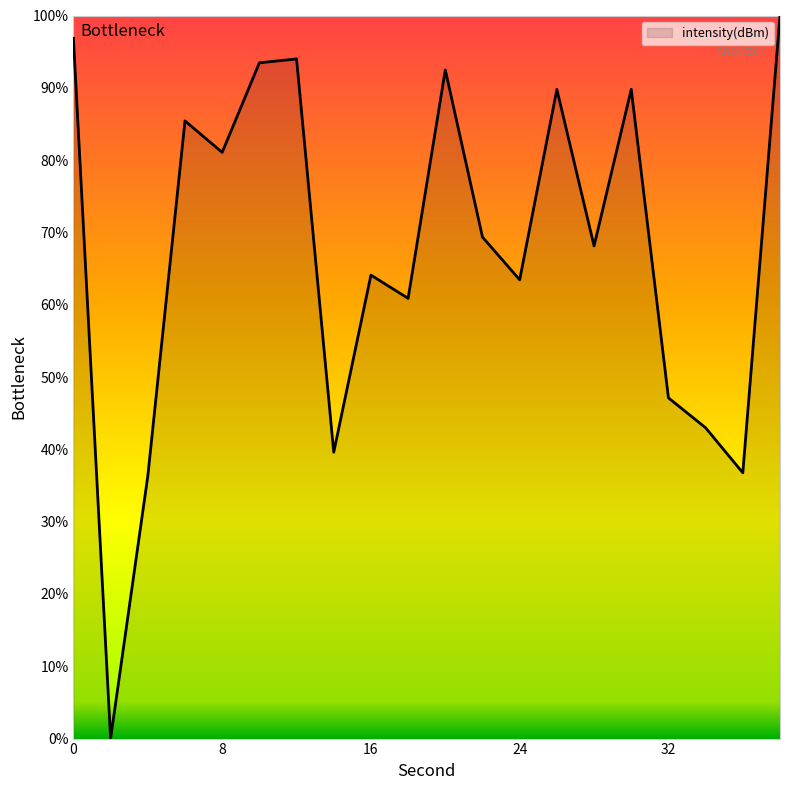

What is the maximum value shown in the chart?

100.0